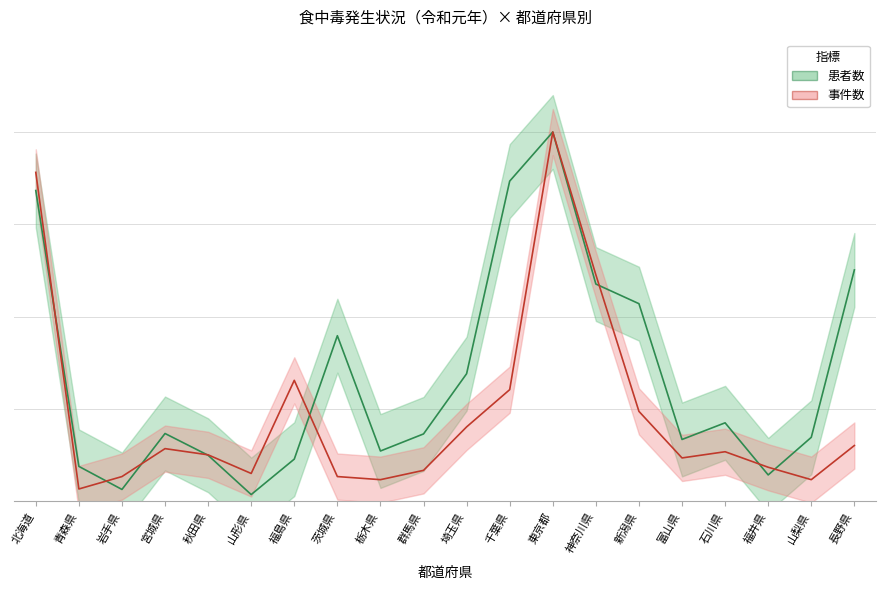

In 事件数, how many points are higher than both neighbors (excluding endpoints)?

4